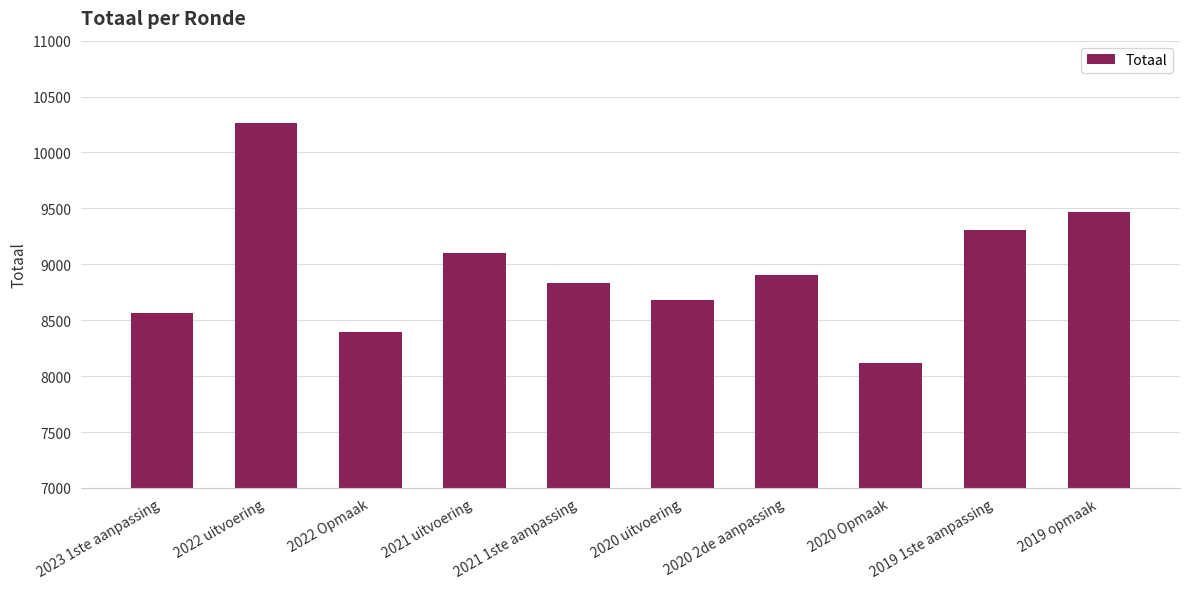

What is the label of the 4th bar from the right?

2020 2de aanpassing